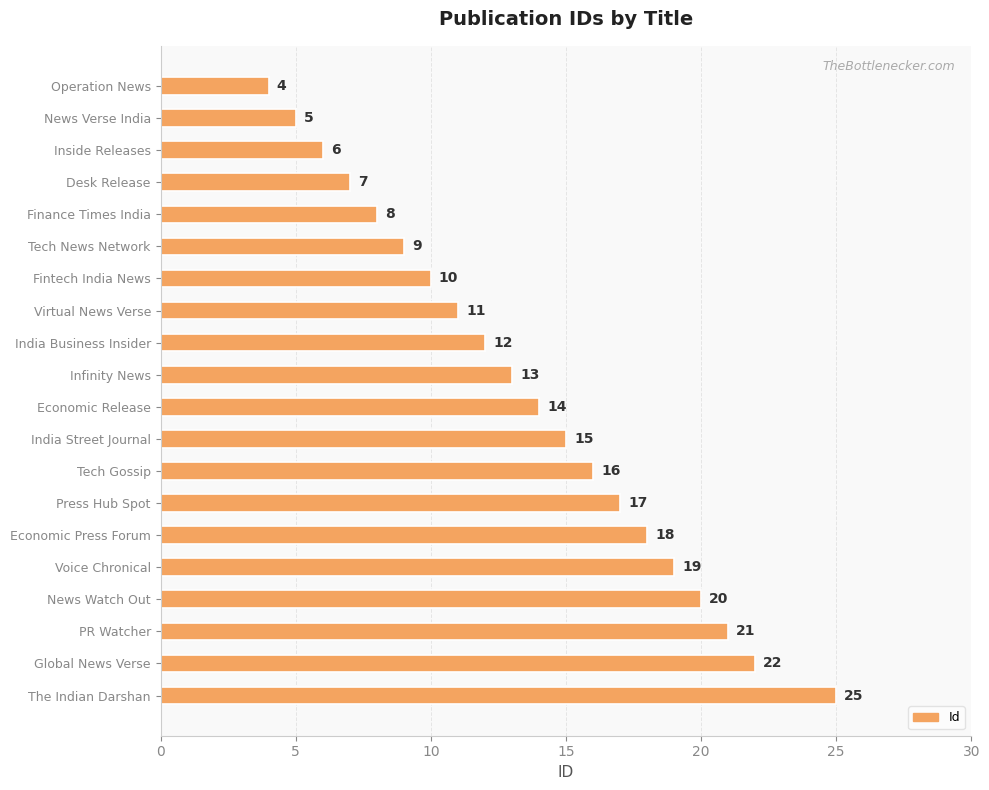

What value does the data have at Fintech India News, to the nearest 5?

10